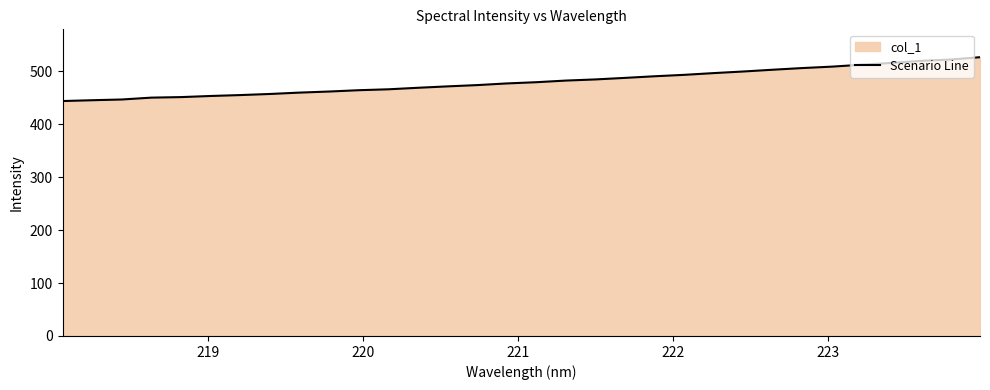

What is the minimum value shown in the chart?

443.7